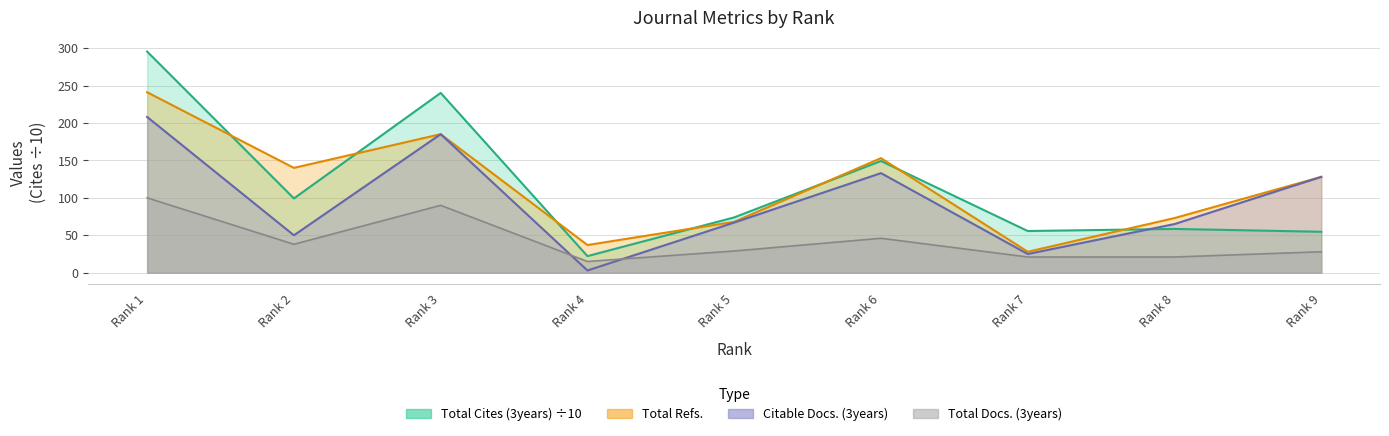

What is the difference between the maximum and second lowest values in the Total Cites (3years) series?

240.6